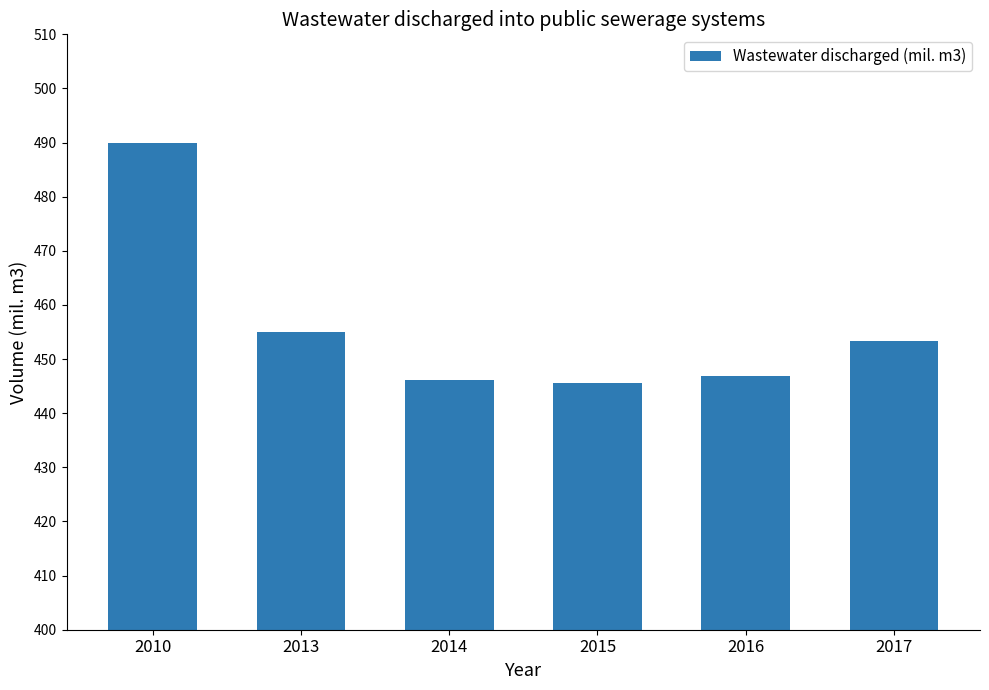

How many categories are shown in the chart?

6